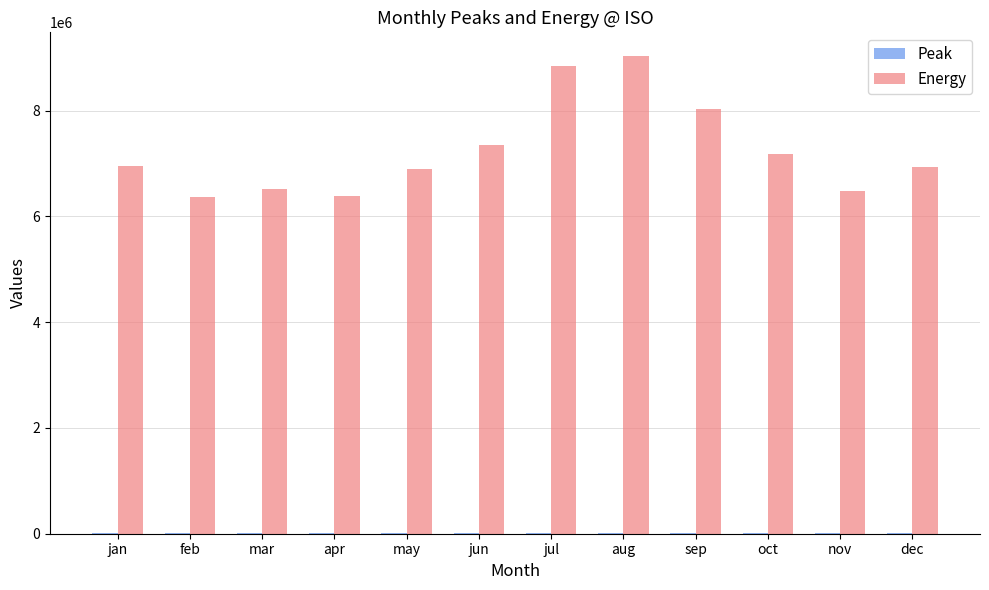

True or false: Energy has a value of 2915312.8 at apr.

False